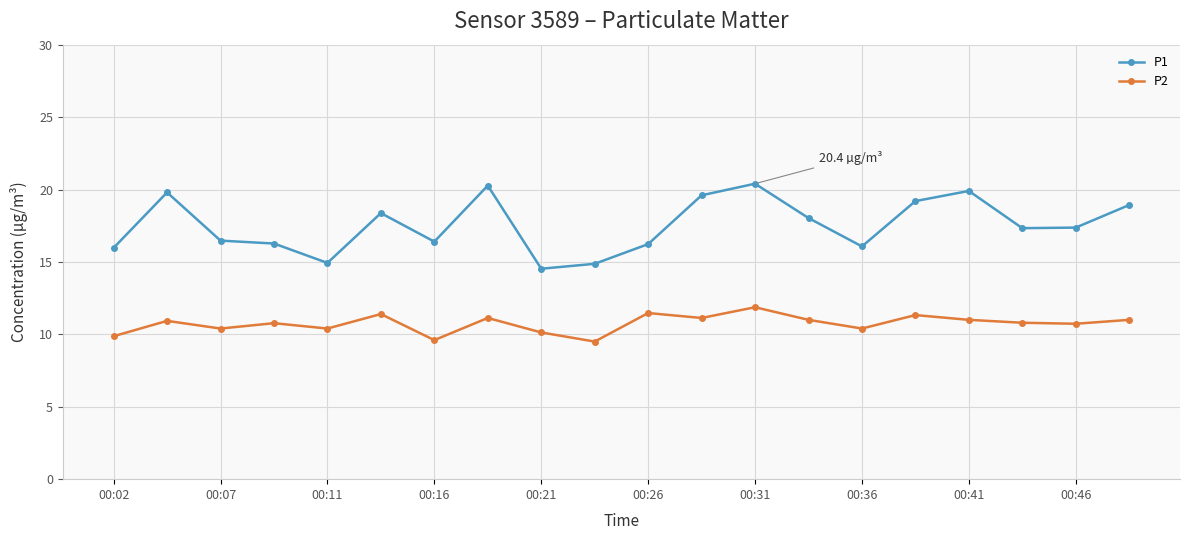

What is the value of the P1 point at the 16th from the left?

19.2